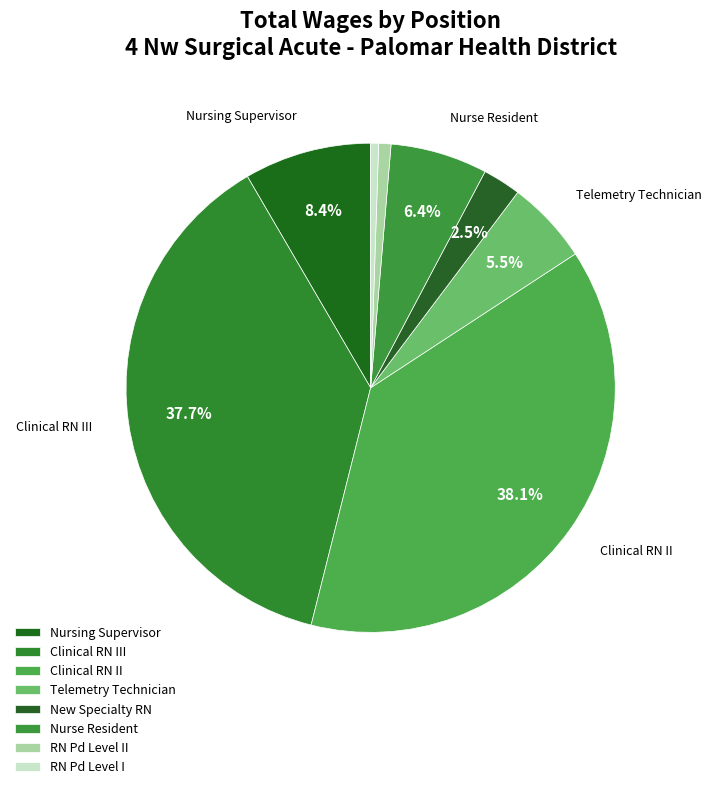

Which category has the smallest portion of the pie?

RN Pd Level I